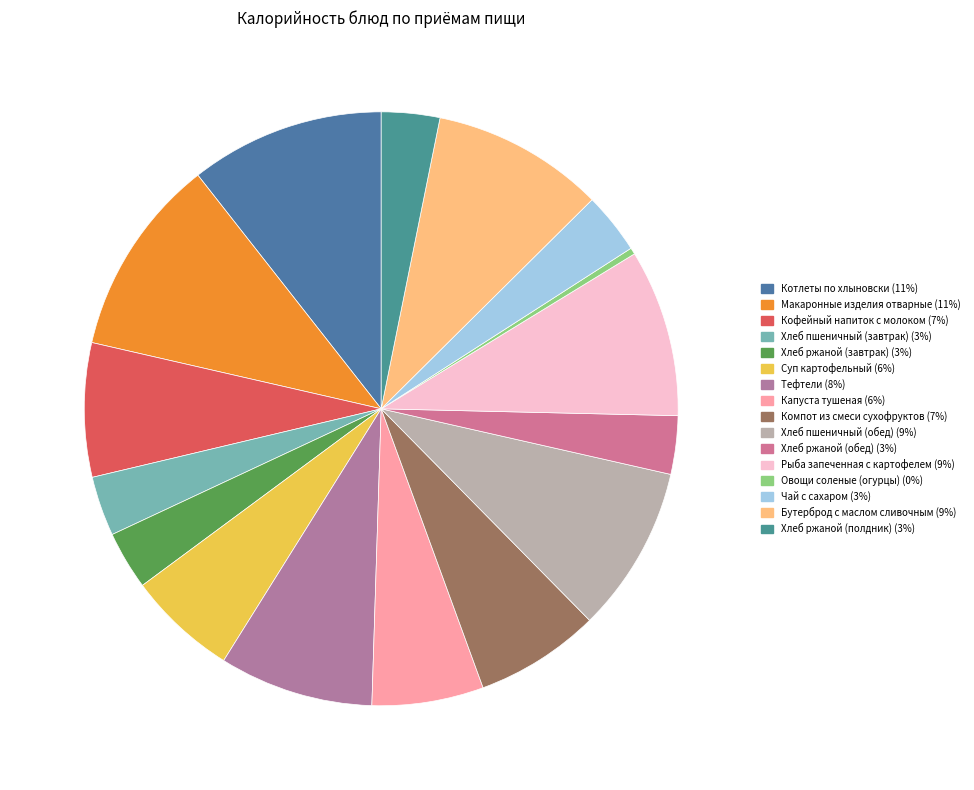

How many slices are in this pie chart?

16